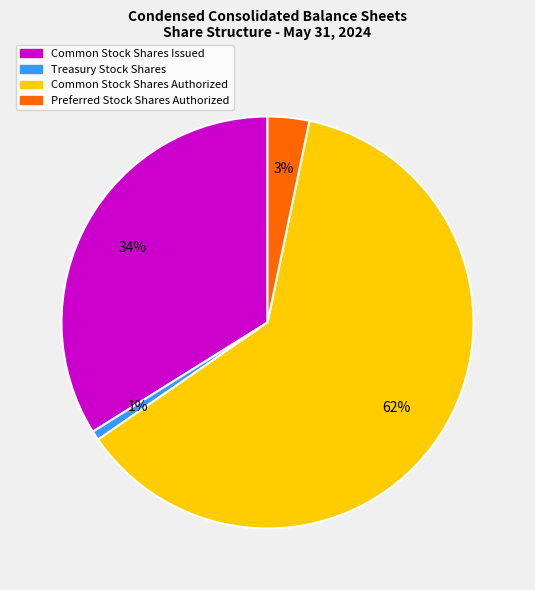

Rank the categories by value from lowest to highest.

Treasury Stock Shares, Preferred Stock Shares Authorized, Common Stock Shares Issued, Common Stock Shares Authorized